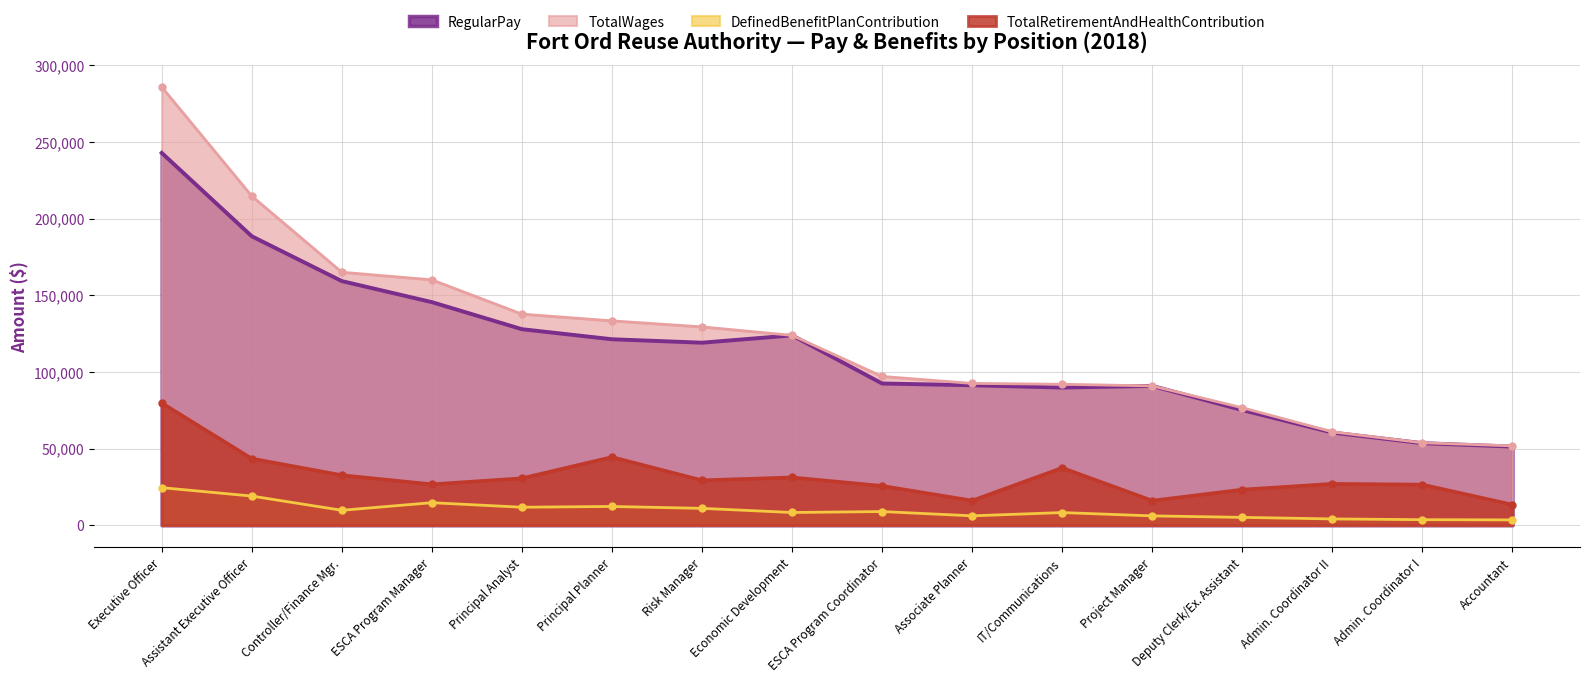

How many lines are shown in the chart?

4